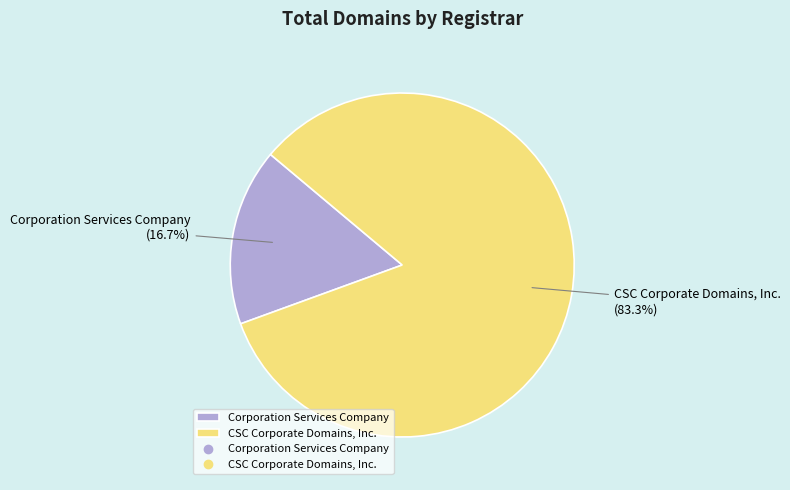

What is the largest slice in the pie chart?

CSC Corporate Domains, Inc.